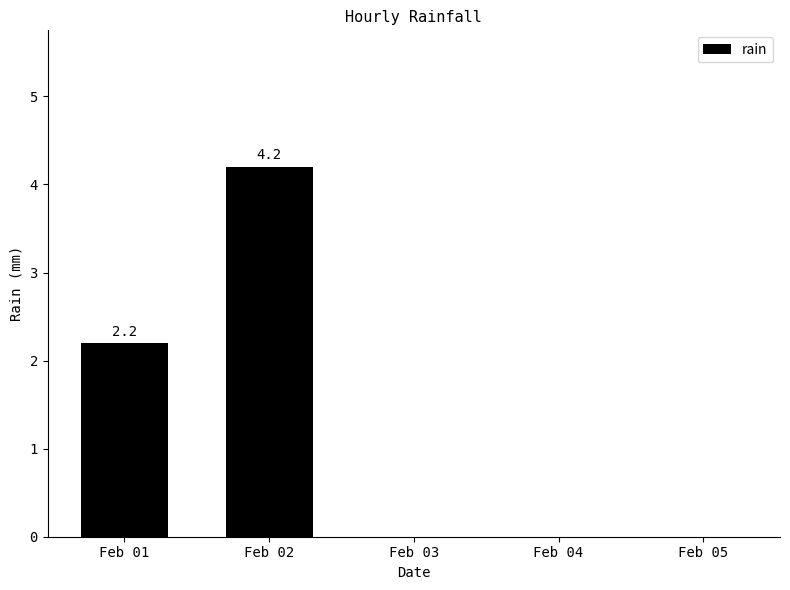

Are the bars grouped side by side (vs. stacked)?

No